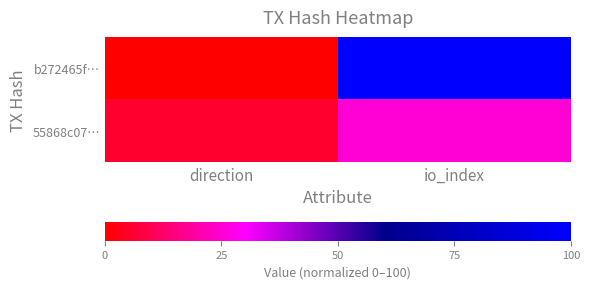

Reading left to right, what are all the values shown in this chart?

b272465f…: direction=0.0	io_index=100.0
55868c07…: direction=5.6	io_index=25.0